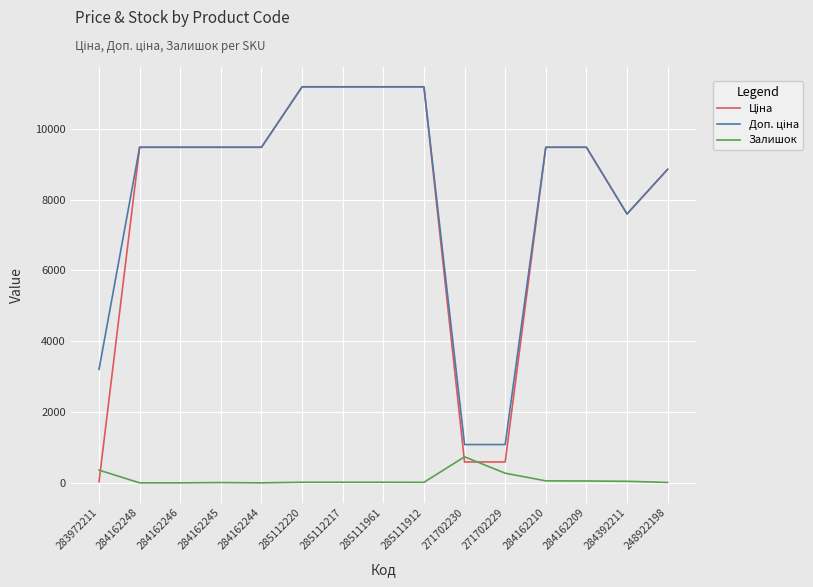

True or false: Залишок has a value of 17.0 at 285112220.

True